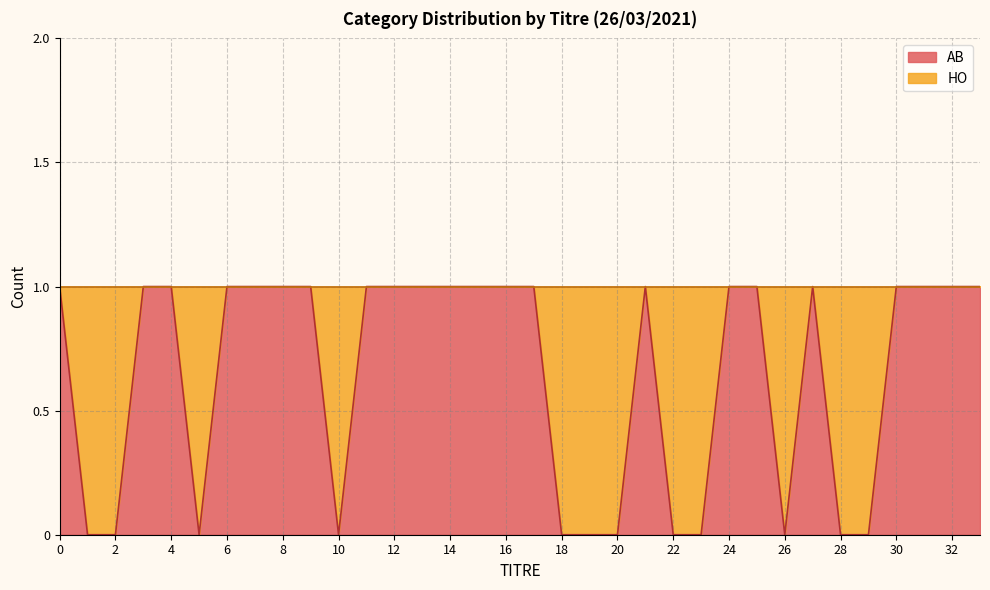

Reading right to left, what are all the values shown in this chart?

33=1	32=1	31=1	30=1	29=0	28=0	27=1	26=0	25=1	24=1	23=0	22=0	21=1	20=0	19=0	18=0	17=1	16=1	15=1	14=1	13=1	12=1	11=1	10=0	9=1	8=1	7=1	6=1	5=0	4=1	3=1	2=0	1=0	0=1